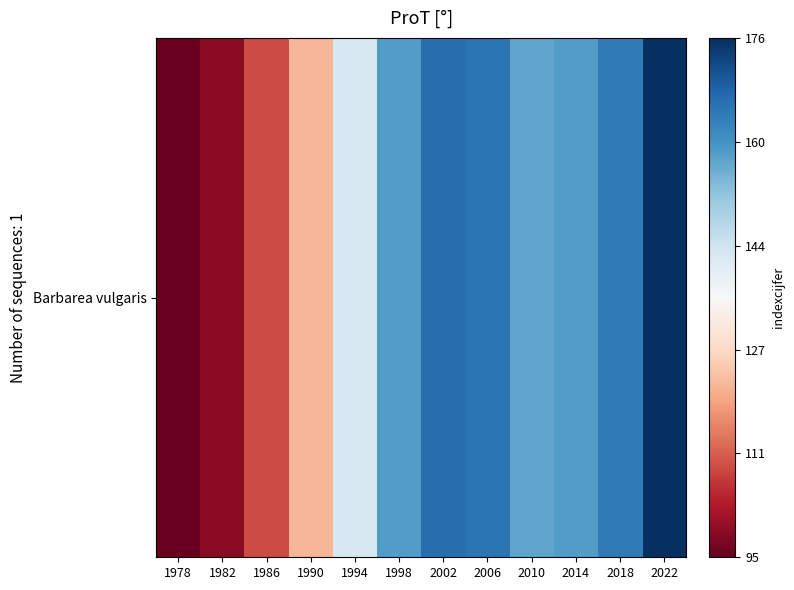

Where is the data nearest to the value 135?

1994